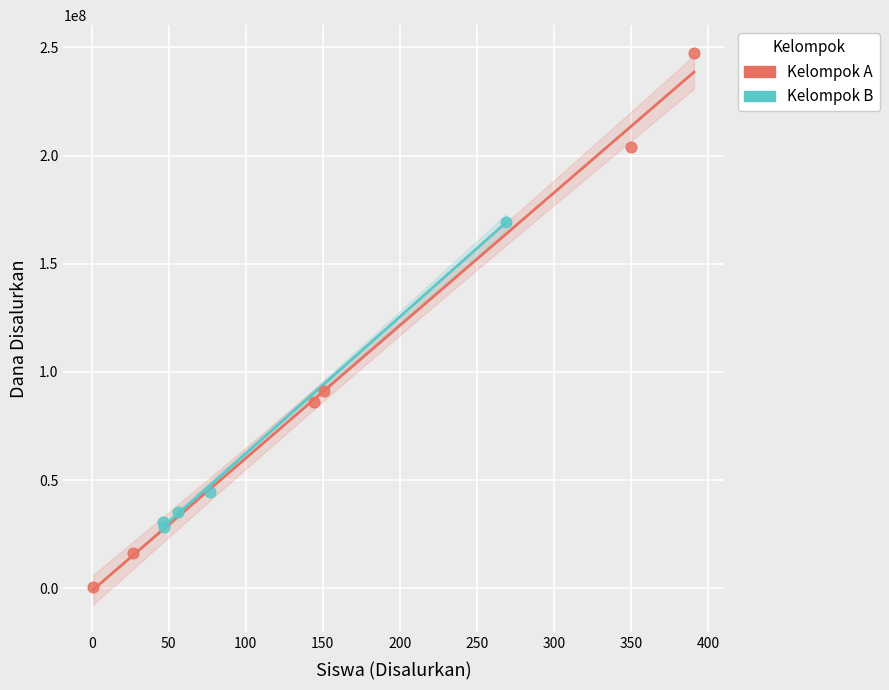

Which series reaches the maximum Y coordinate?

Kelompok A